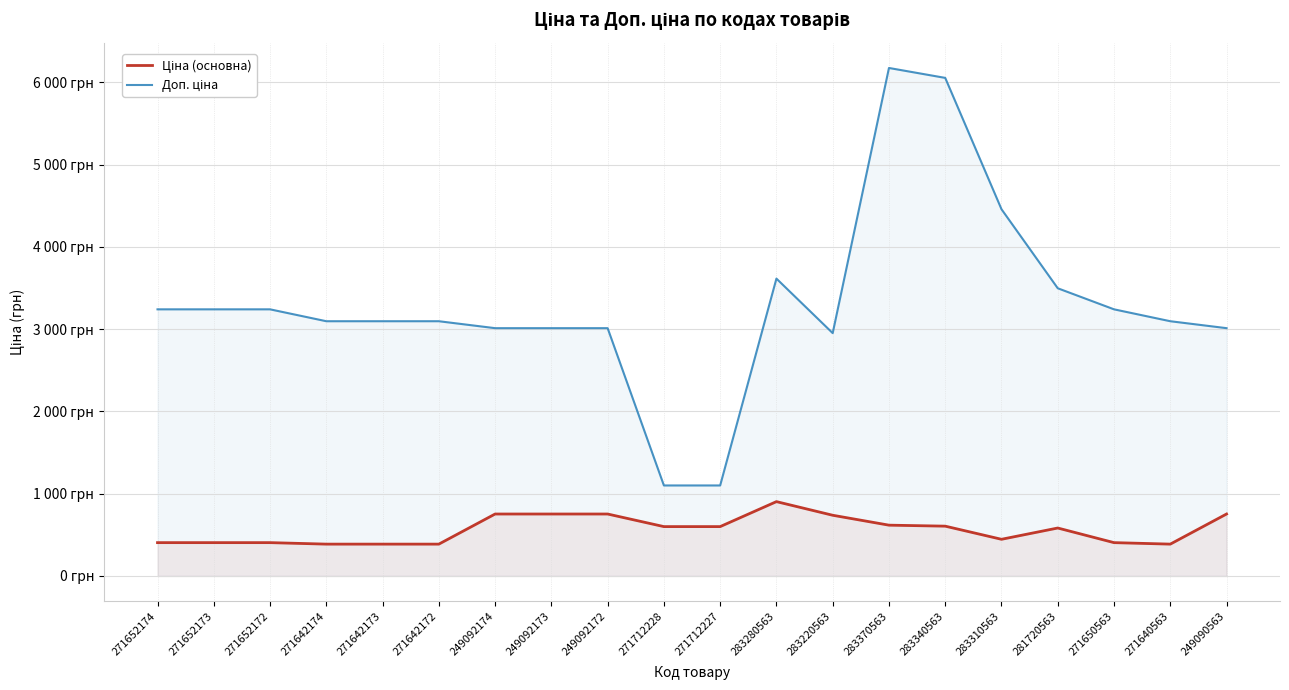

Is the value of Ціна (основна) at 271642174 greater than the value of Доп. ціна at 249092172?

No